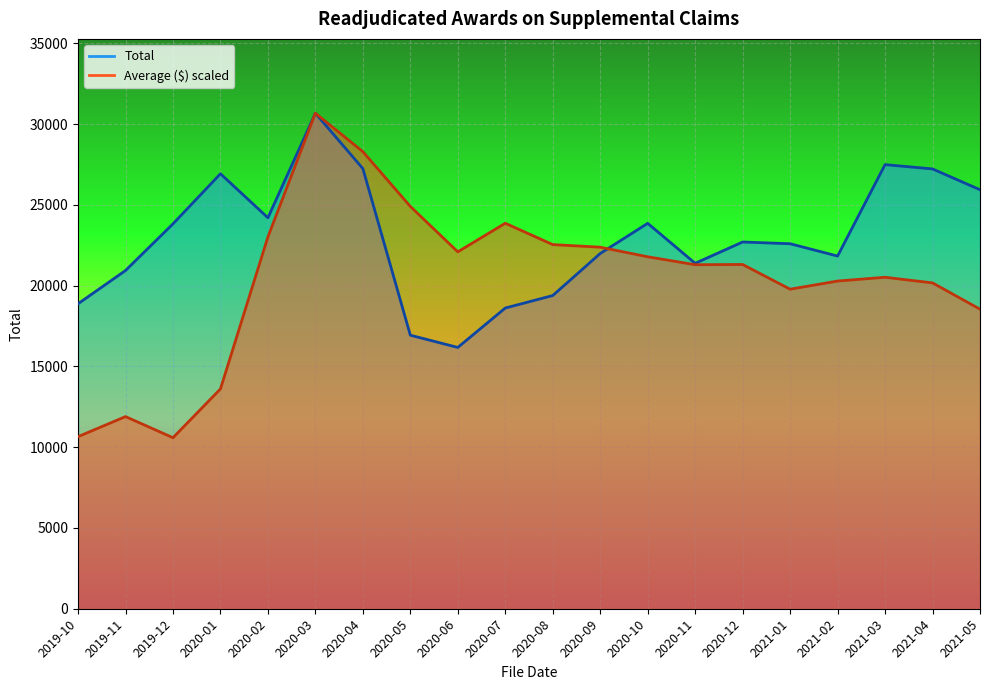

Rank the series by their maximum value, from highest to lowest.

Total, Average ($)